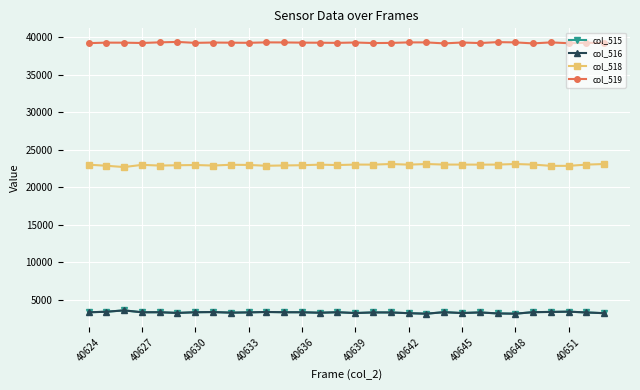

True or false: col_515 and col_518 cross at least once.

False